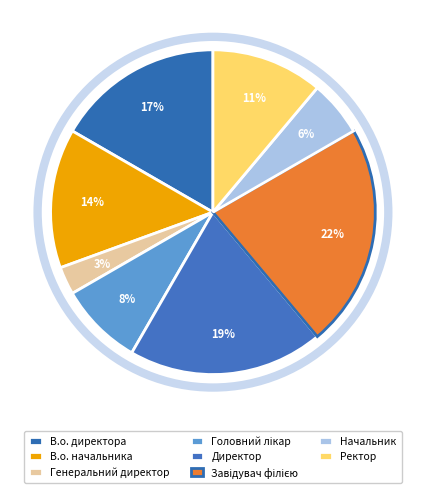

What percentage is the Директор slice, to the nearest percent?

19%